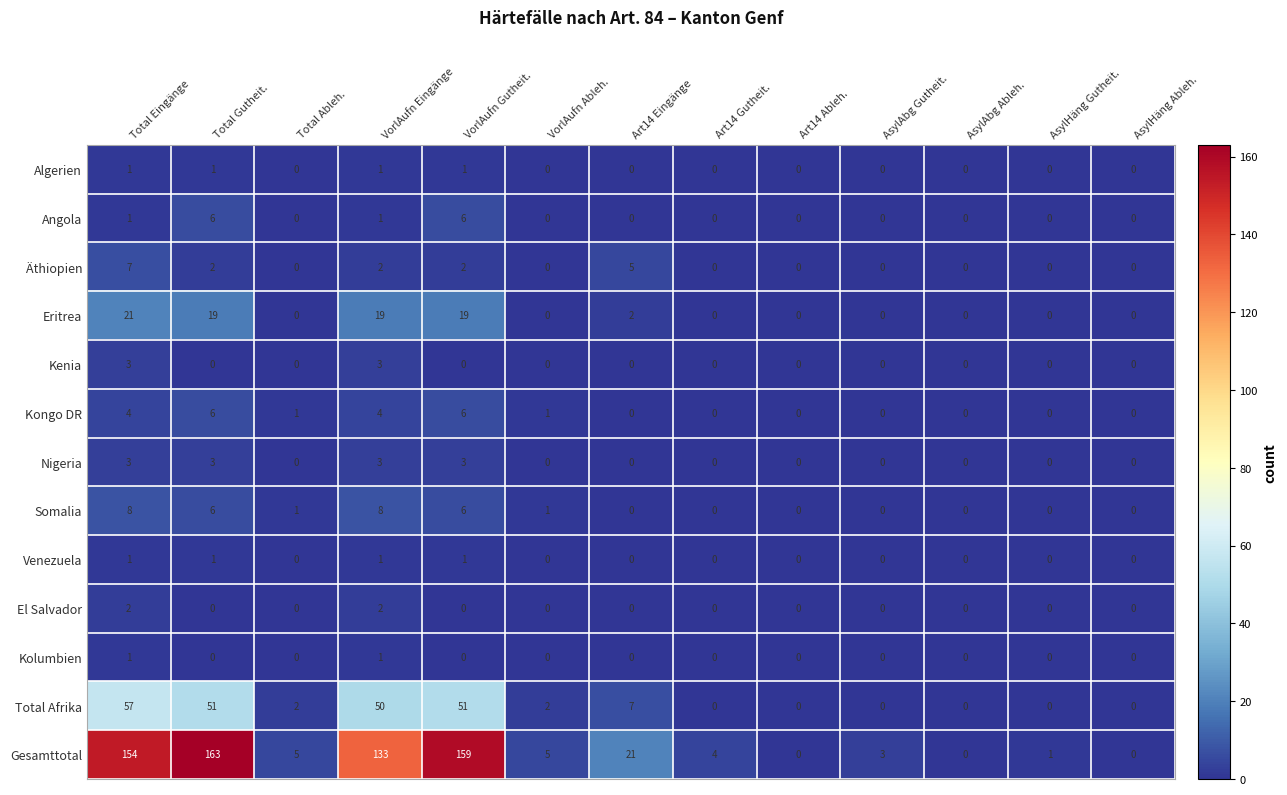

Is the value of Kolumbien at AsylAbg Ableh. greater than the value of Total Afrika at Total Eingänge?

No